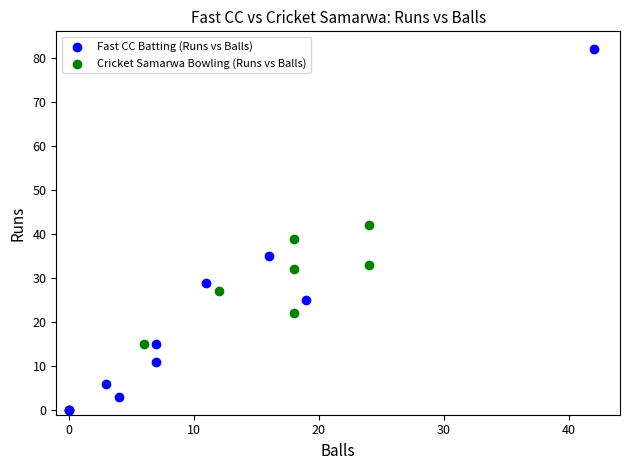

Which series contains the lowest Y value?

Fast CC Batting (Runs vs Balls)